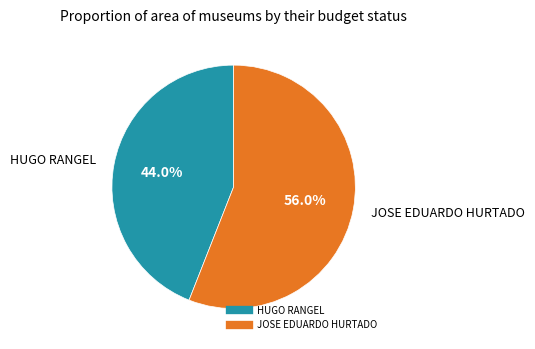

Rank the categories by value from highest to lowest.

JOSE EDUARDO HURTADO, HUGO RANGEL